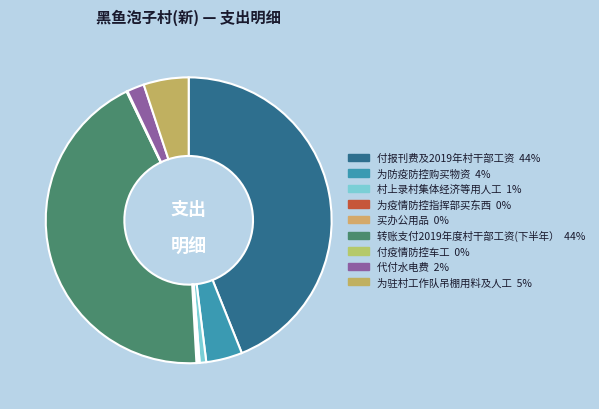

What is the ratio of the value at 付报刊费及2019年村干部工资 to the value at 买办公用品?

321.2